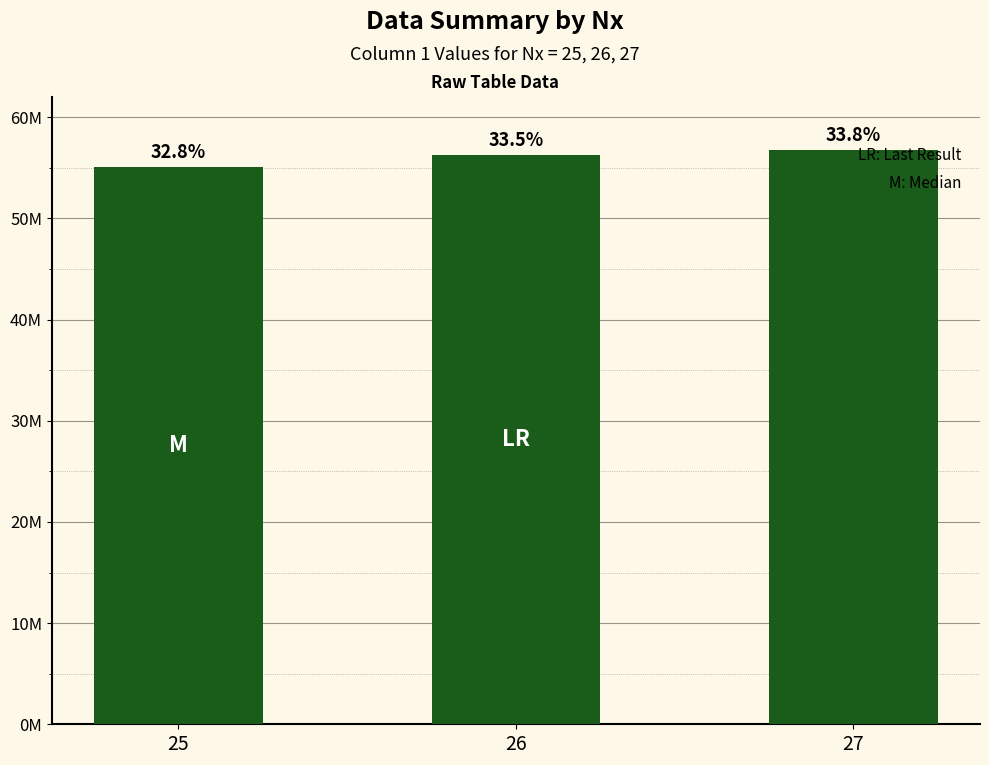

Are the bars horizontal?

No